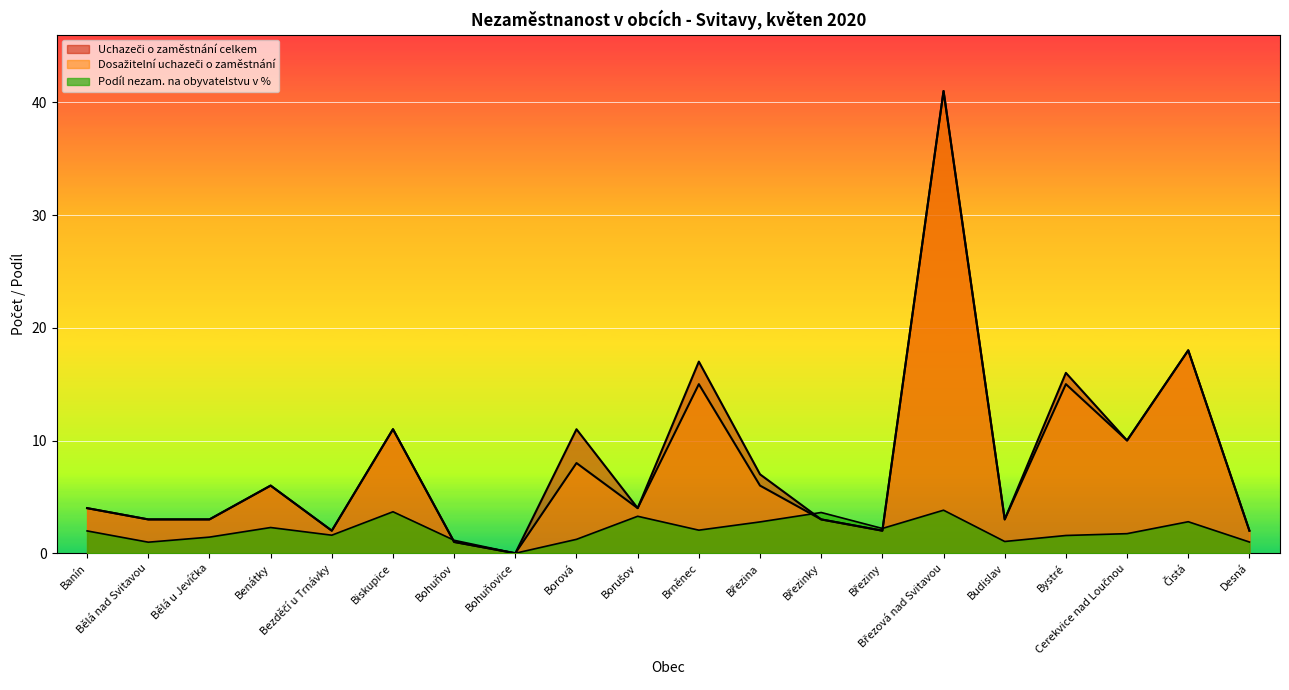

Which series has the largest range (max minus min)?

Uchazeči o zaměstnání celkem